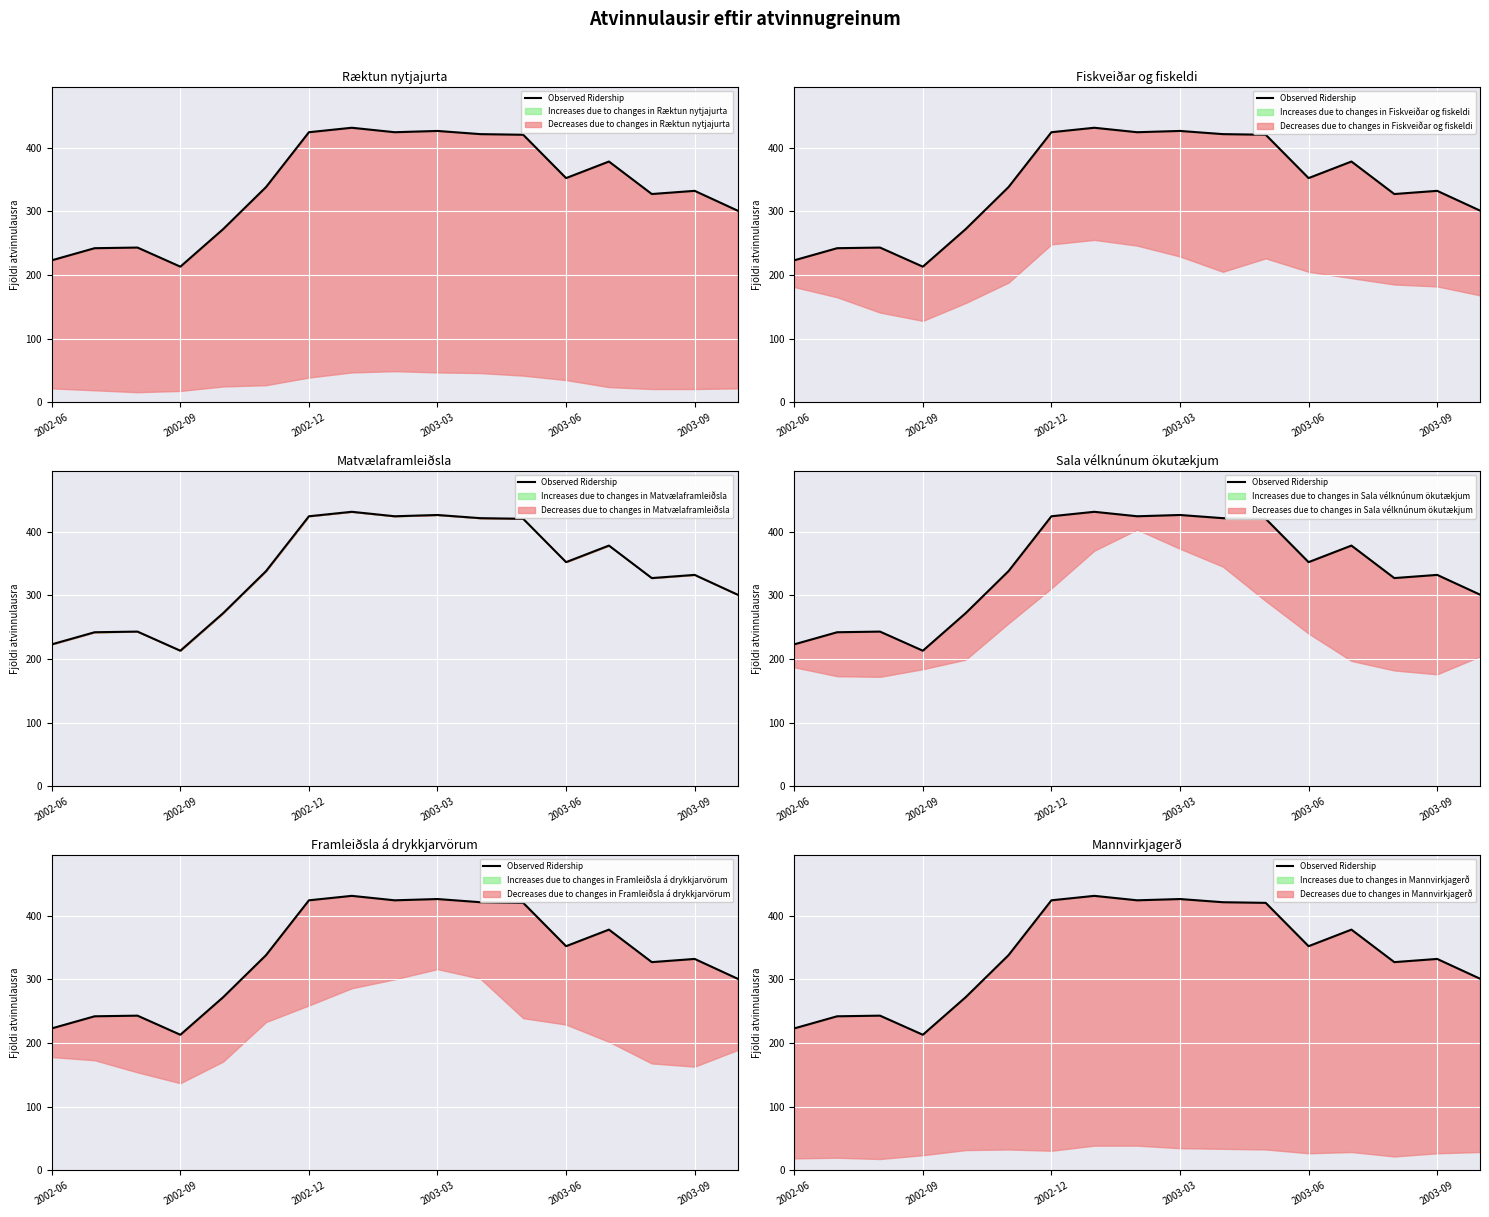

What is the difference between the values at 12 and 16?

51